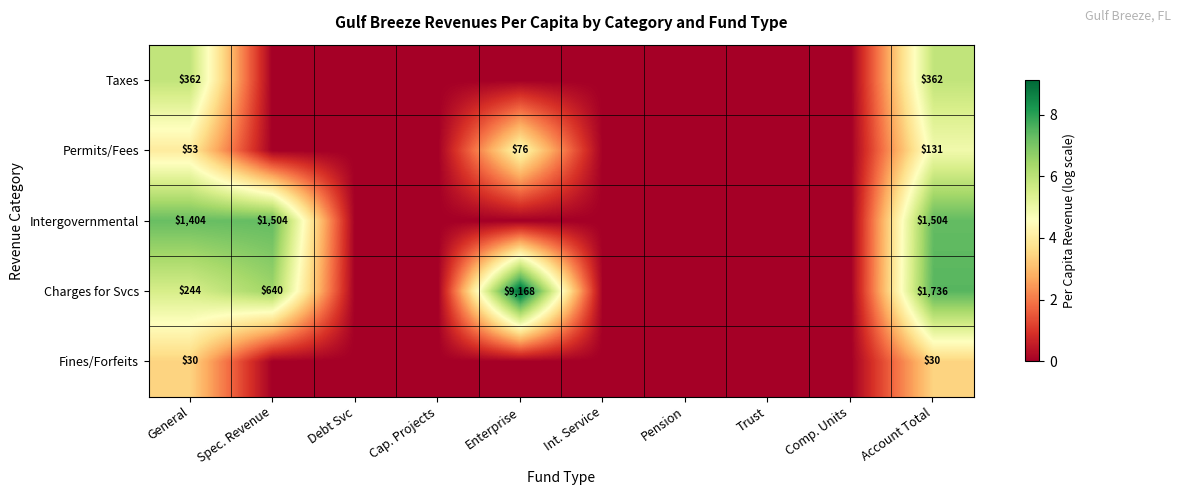

Is it true that Intergovernmental equals 985 at Account Total?

False